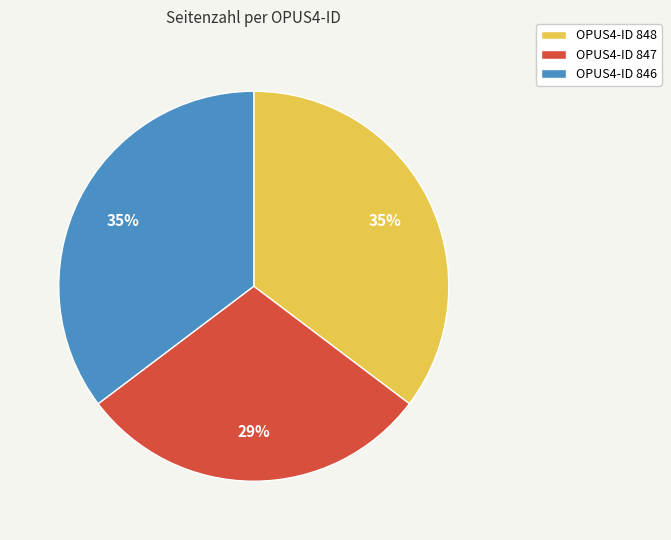

Is it true that OPUS4-ID 847 is 29% of the pie?

True